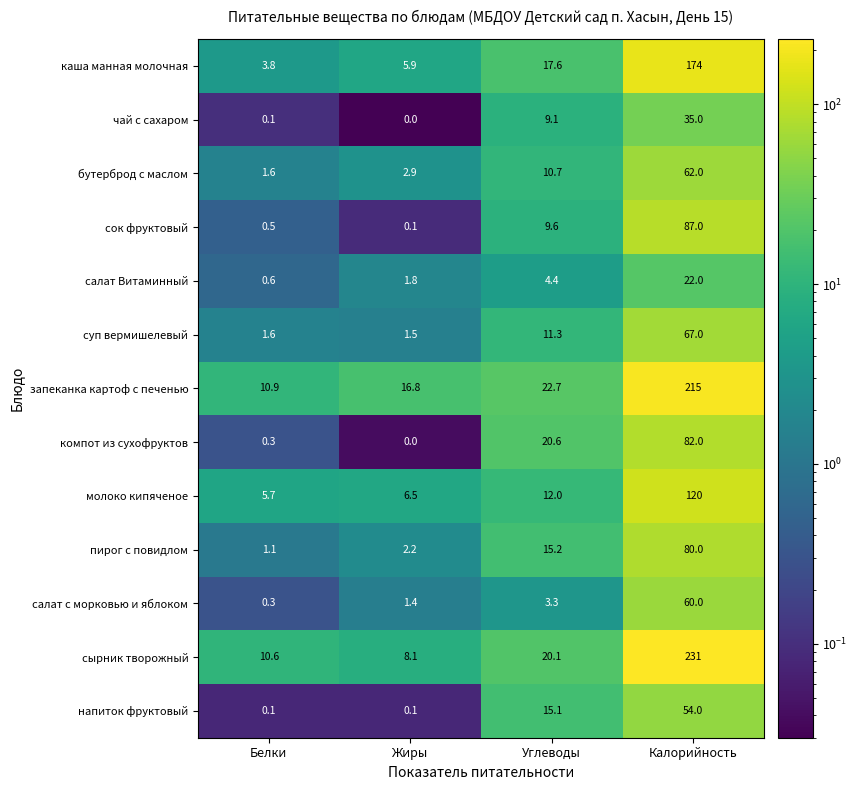

Where is чай с сахаром nearest to the value 17?

Углеводы